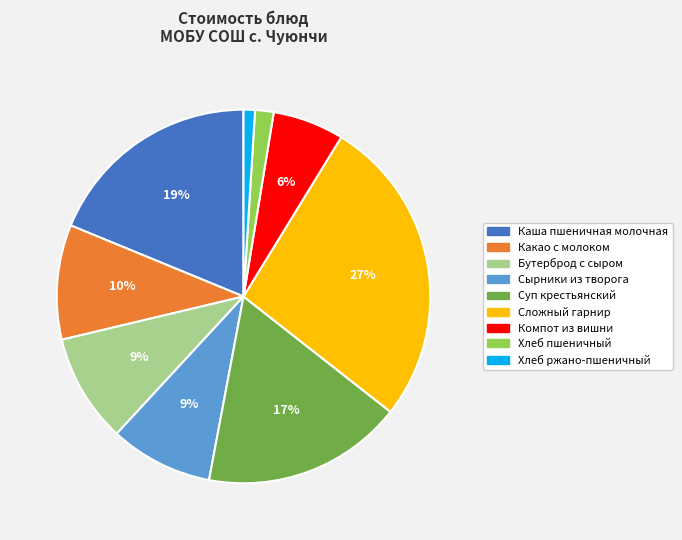

Is it true that Каша пшеничная молочная is 19% of the pie?

True